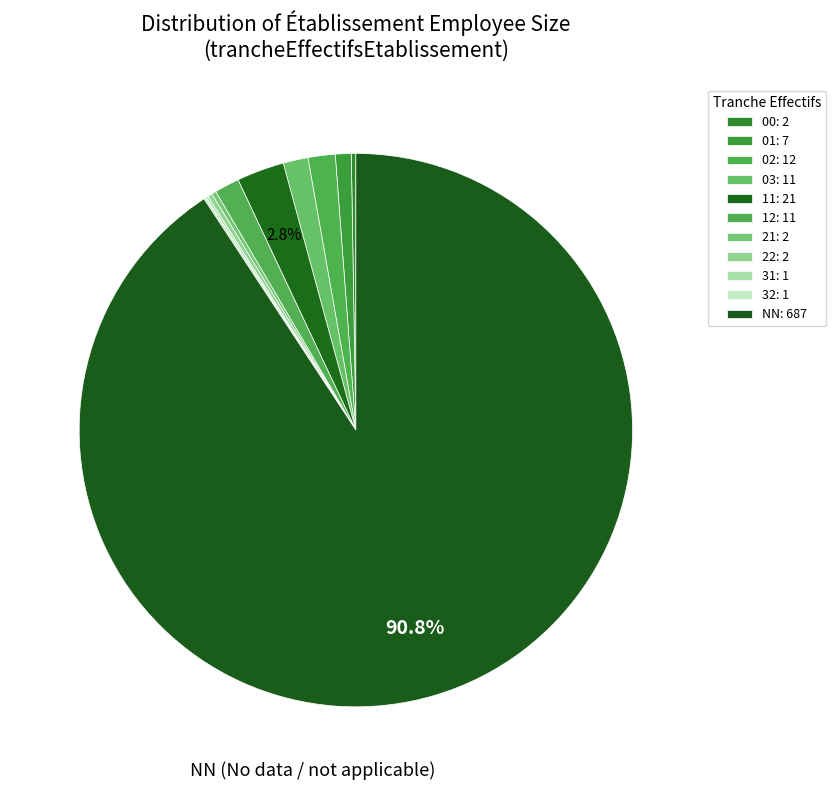

To the nearest percent, what is the difference between the largest and smallest slice percentages?

91%